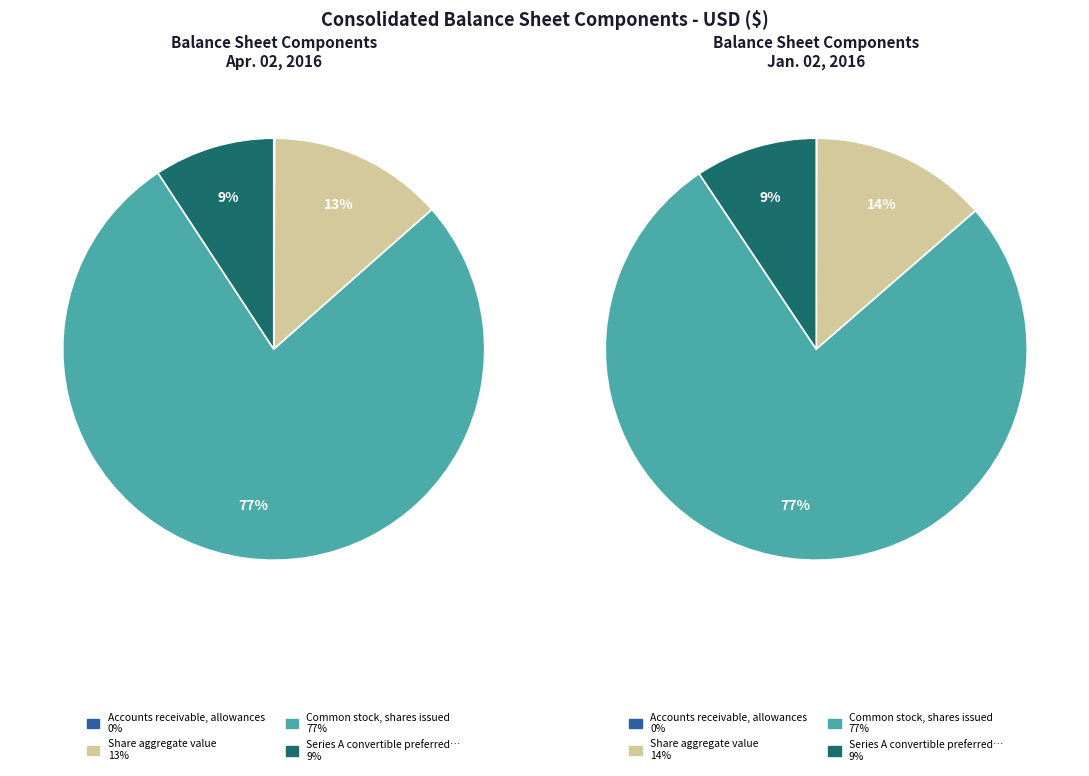

What is the change in value from Share aggregate value to Common stock, shares issued?

+28658000